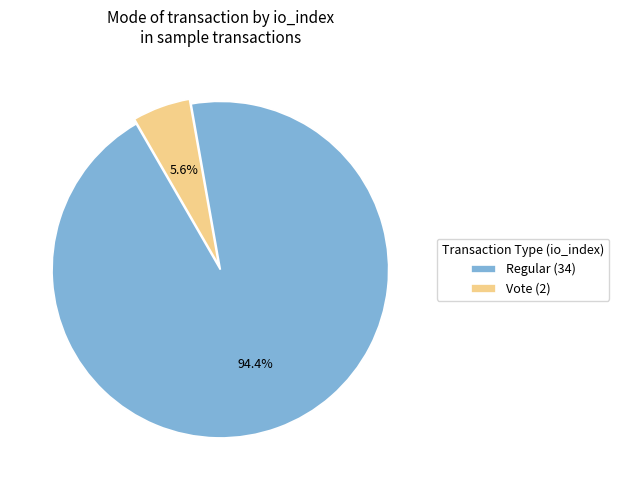

To the nearest percent, what is the difference between the largest and smallest slice percentages?

89%